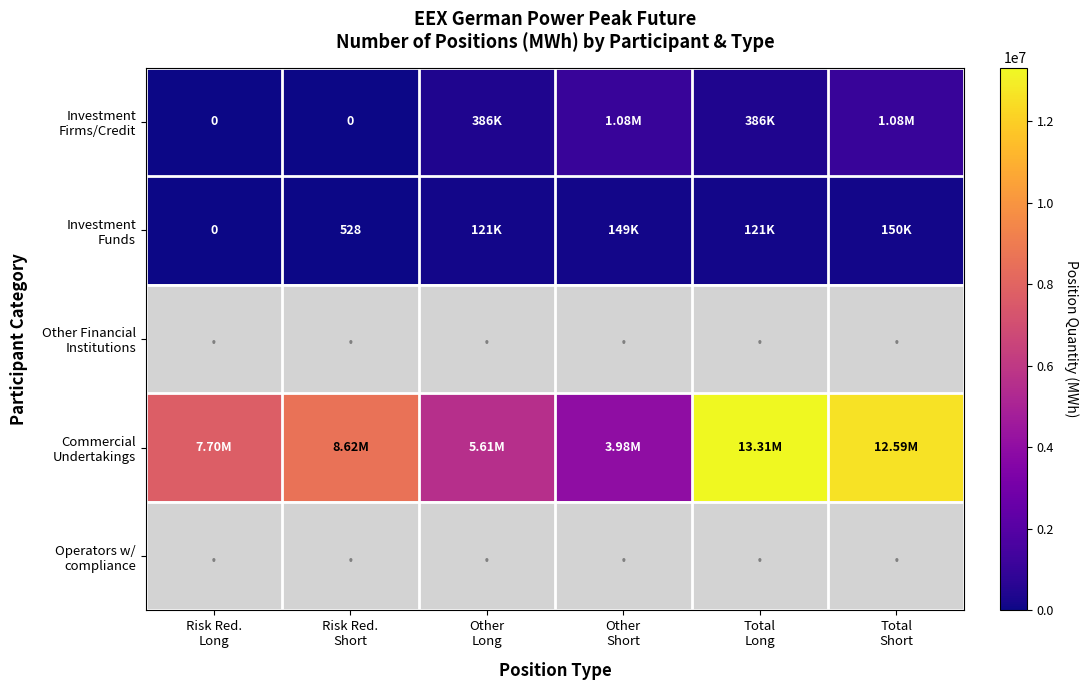

What is the approximate value of Commercial Undertakings at Risk Red. Short?

8616480.0